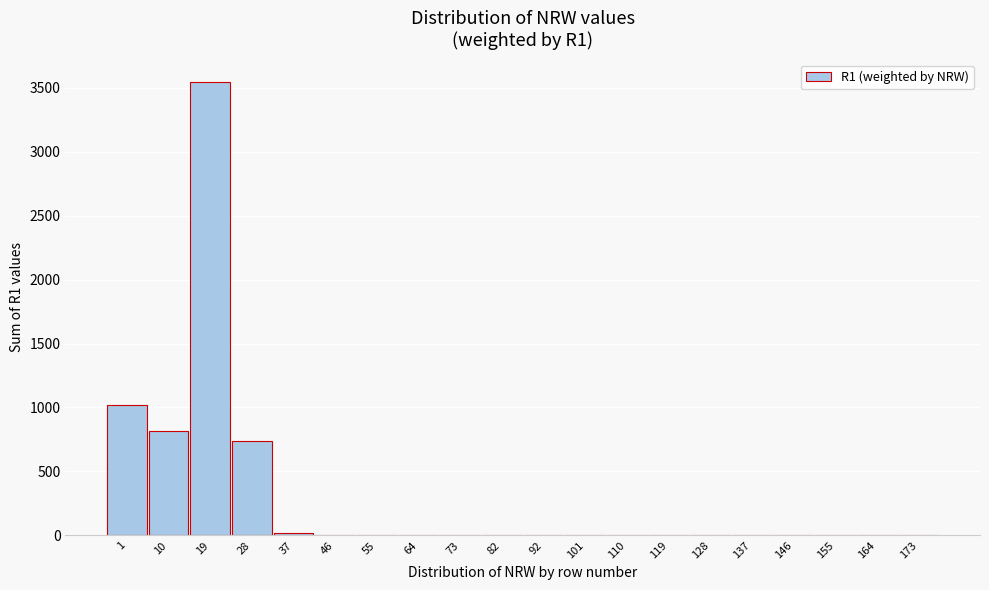

Reading right to left, list all the values displayed in this chart.

173=0	164=0	155=0	146=0	137=0	128=0	119=0	110=0	101=0	92=0	82=0	73=0	64=0	55=0	46=0	37=17	28=737	19=3544	10=816	1=1023